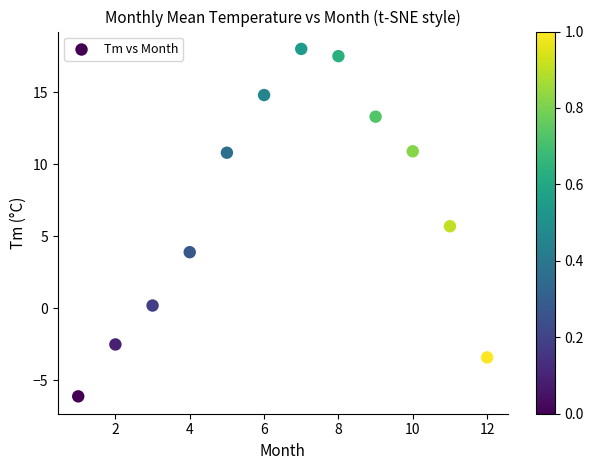

What Y value in the scatter plot is closest to 5?

5.7